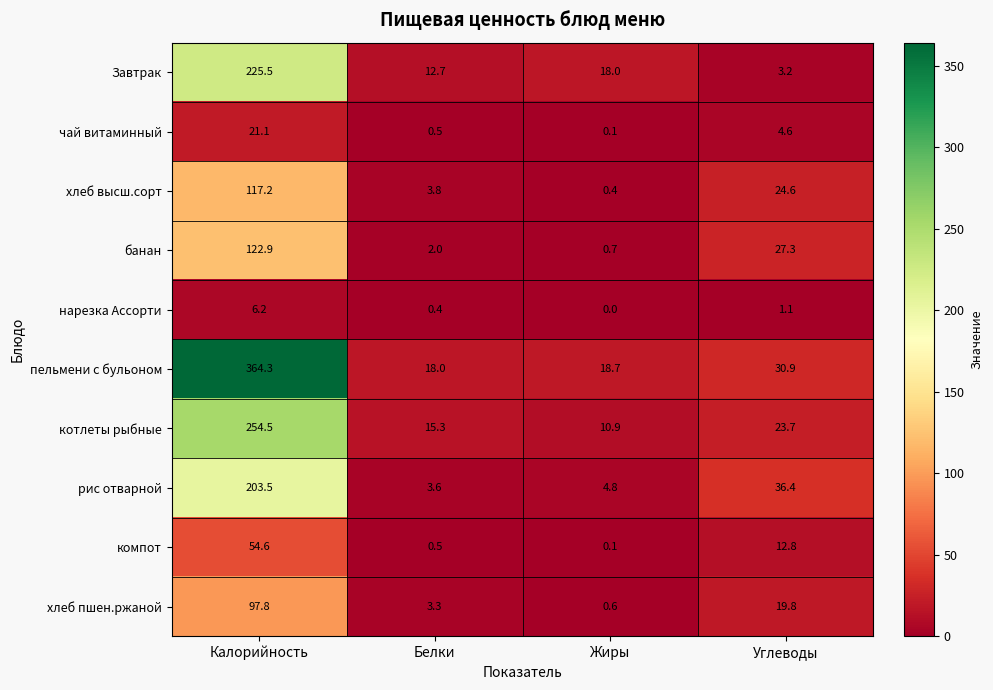

At which category is the sum across all series the highest?

Калорийность